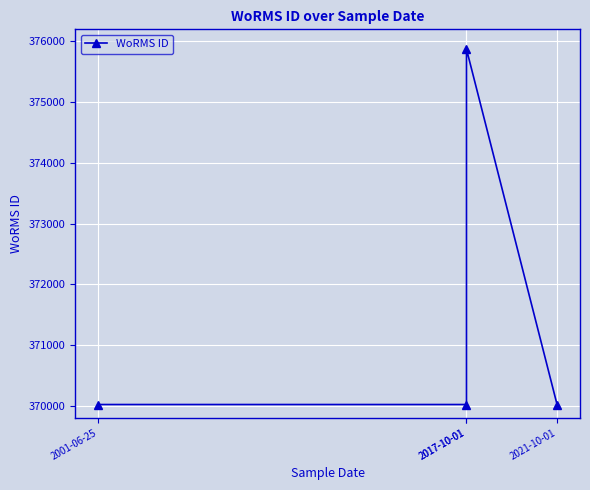

True or false: the data shows 552788 at 2017-10-01.

False